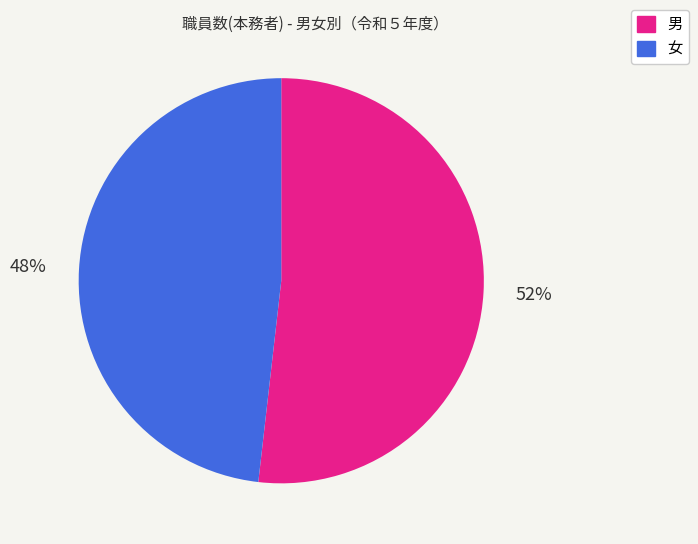

Which slice represents more than half of the pie?

男